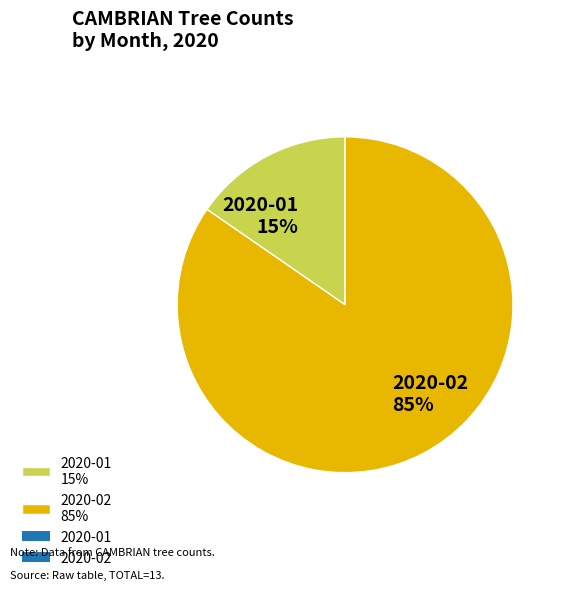

To the nearest percent, what is the average slice percentage?

50%